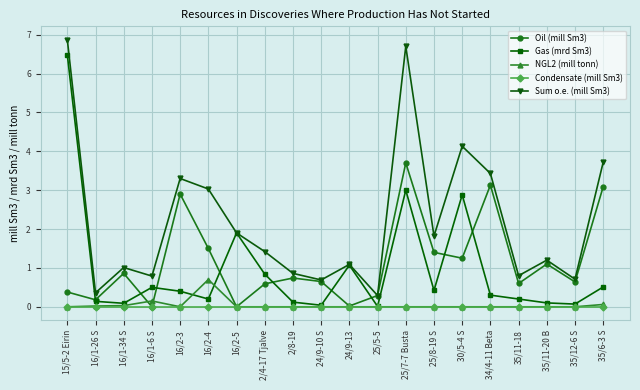

What are all the series names shown in the legend?

Oil (mill Sm3), Gas (mrd Sm3), NGL2 (mill tonn), Condensate (mill Sm3), Sum o.e. (mill Sm3)